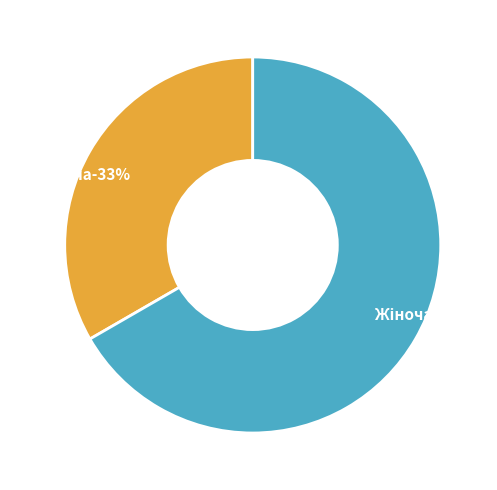

Which category has the smallest portion of the pie?

Чоловіча